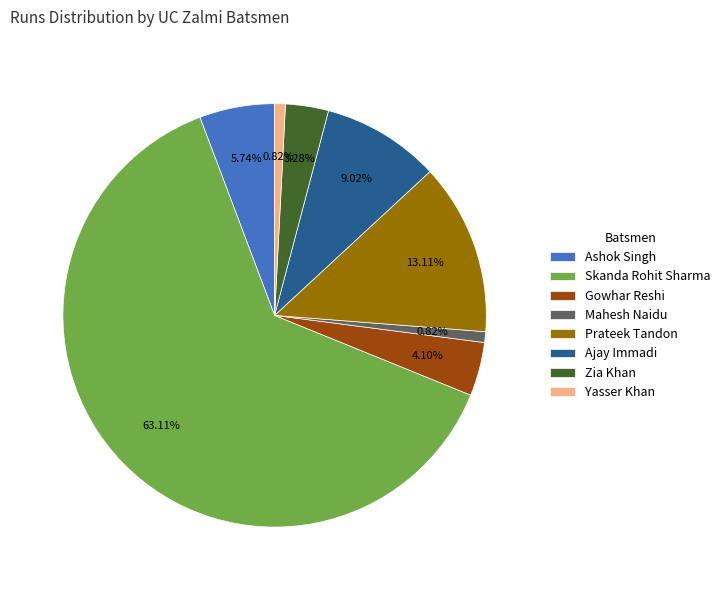

Does any single category account for the majority?

Yes